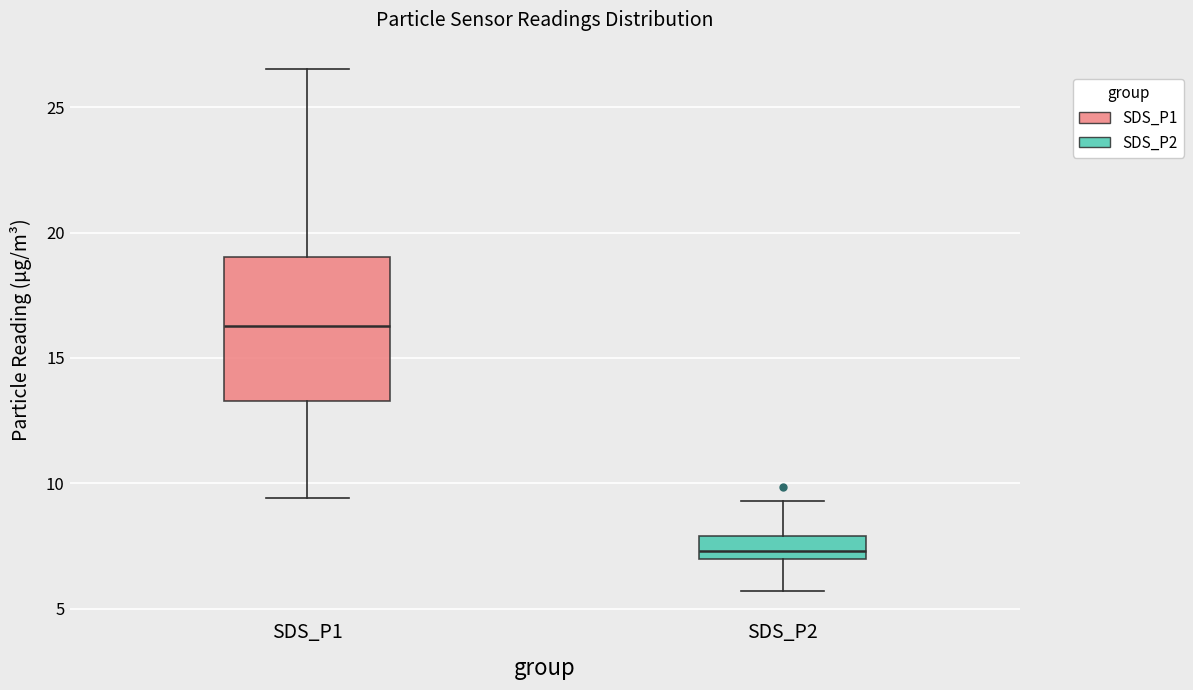

Which box's median line is the highest?

SDS_P1